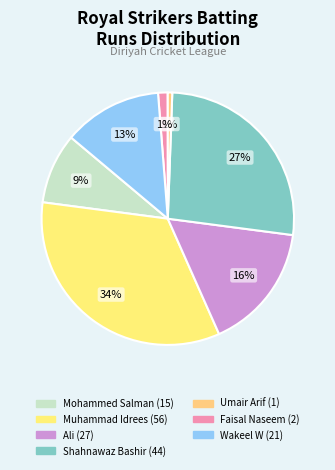

Count the number of slices in the pie.

7